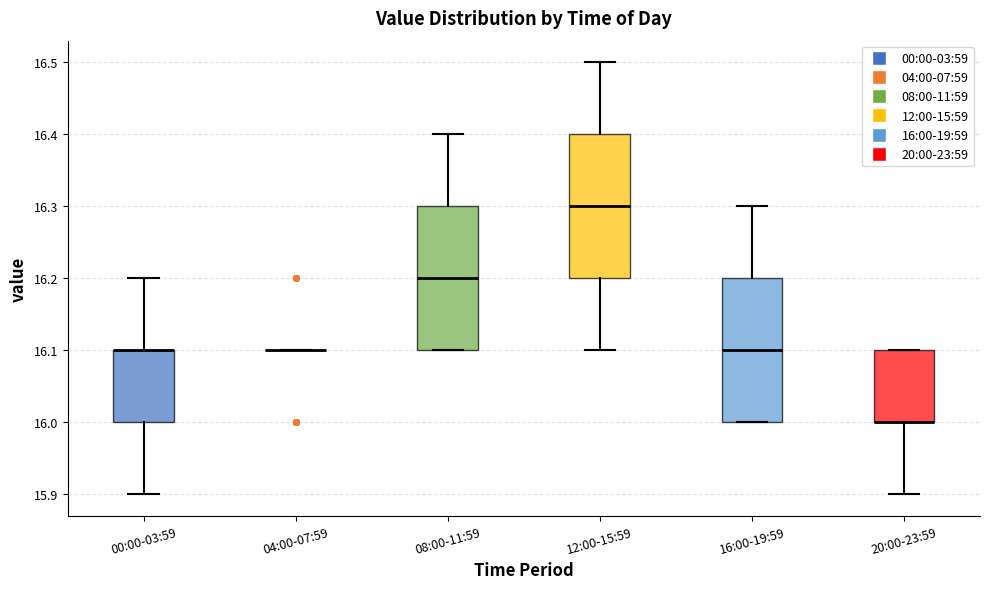

Reading left to right, read every box against the y-axis: the position of its median line, the range the box covers, and the ends of its whiskers. The values are not printed on the chart, so give them approximately, as read against the axis.

00:00-03:59: median 16.1 (drawn on the box's upper edge), box 16.0 to 16.1, whiskers 15.9 to 16.2
04:00-07:59: box collapsed to a line at 16.1, whiskers 16.1 to 16.1
08:00-11:59: median 16.2, box 16.1 to 16.3, whiskers 16.1 to 16.4
12:00-15:59: median 16.3, box 16.2 to 16.4, whiskers 16.1 to 16.5
16:00-19:59: median 16.1, box 16.0 to 16.2, whiskers 16.0 to 16.3
20:00-23:59: median 16.0 (drawn on the box's lower edge), box 16.0 to 16.1, whiskers 15.9 to 16.1